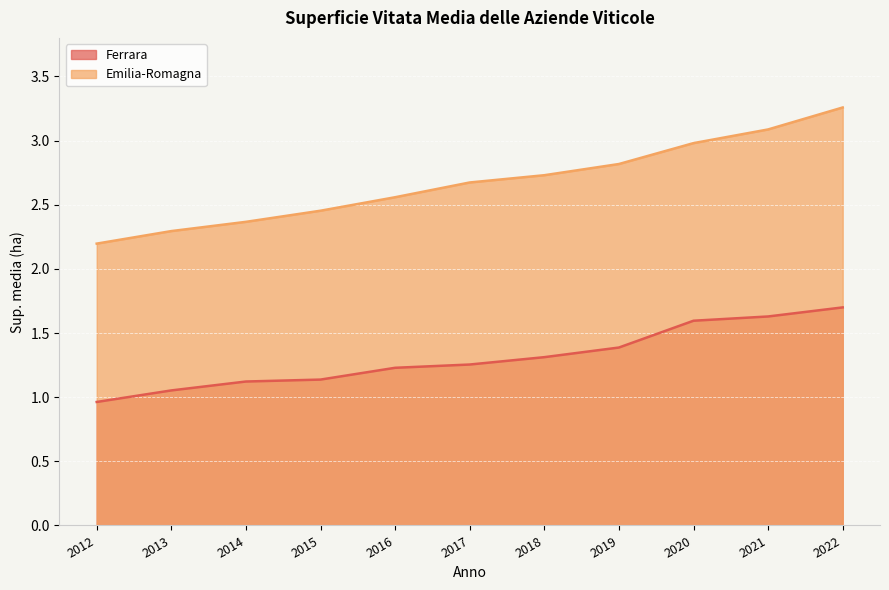

Does the chart display data point markers on the line(s)?

No